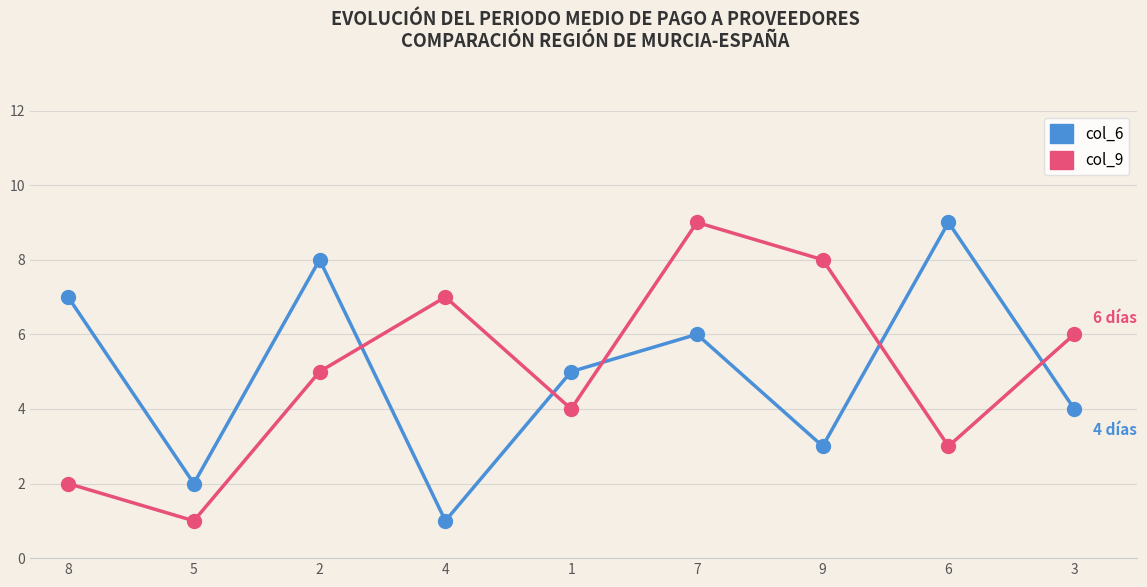

Reading left to right, what are all the values shown in this chart?

col_6: 8=7	5=2	2=8	4=1	1=5	7=6	9=3	6=9	3=4
col_9: 8=2	5=1	2=5	4=7	1=4	7=9	9=8	6=3	3=6